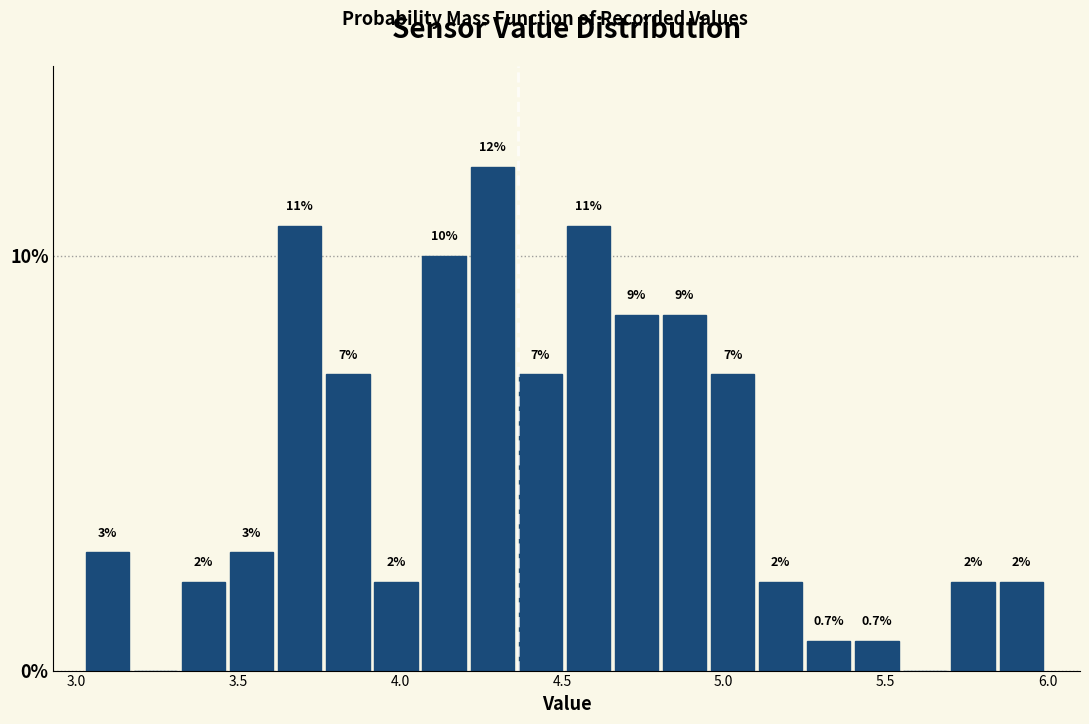

Read against the x-axis, roughly where is the centre of the tallest bar?

4.30